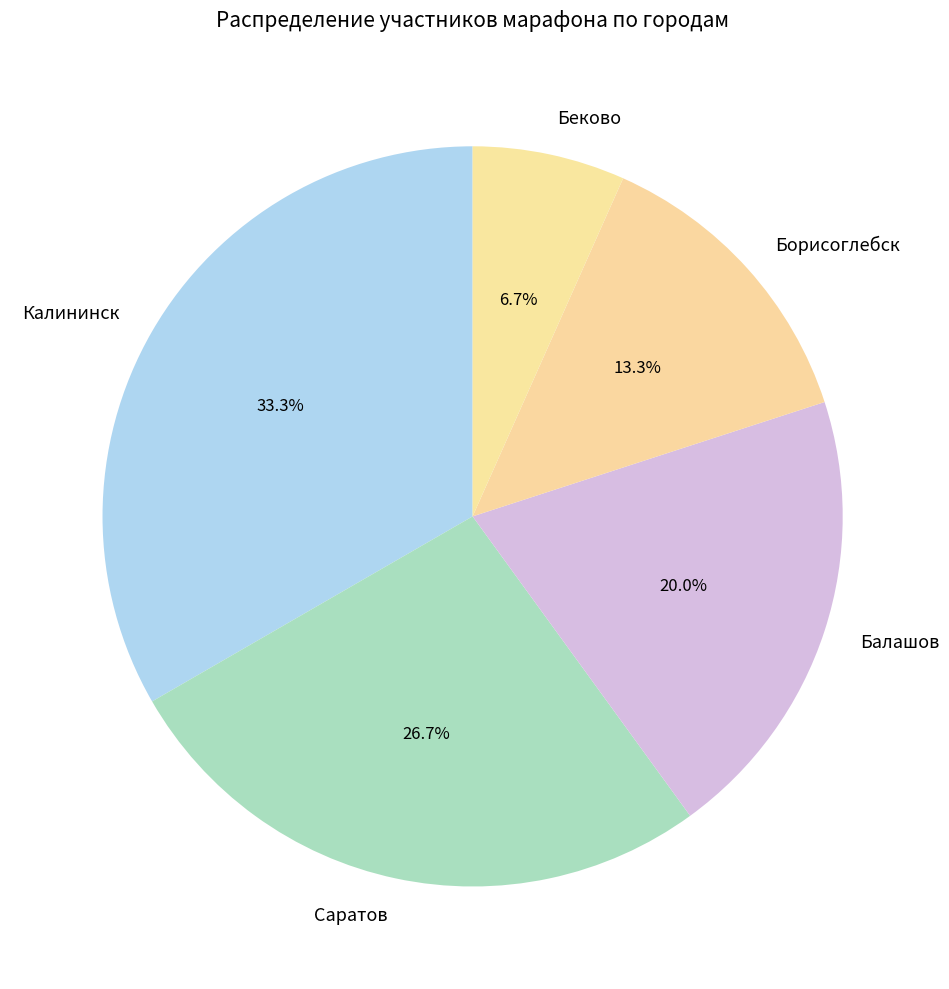

Which has a higher value, Борисоглебск or Саратов?

Саратов